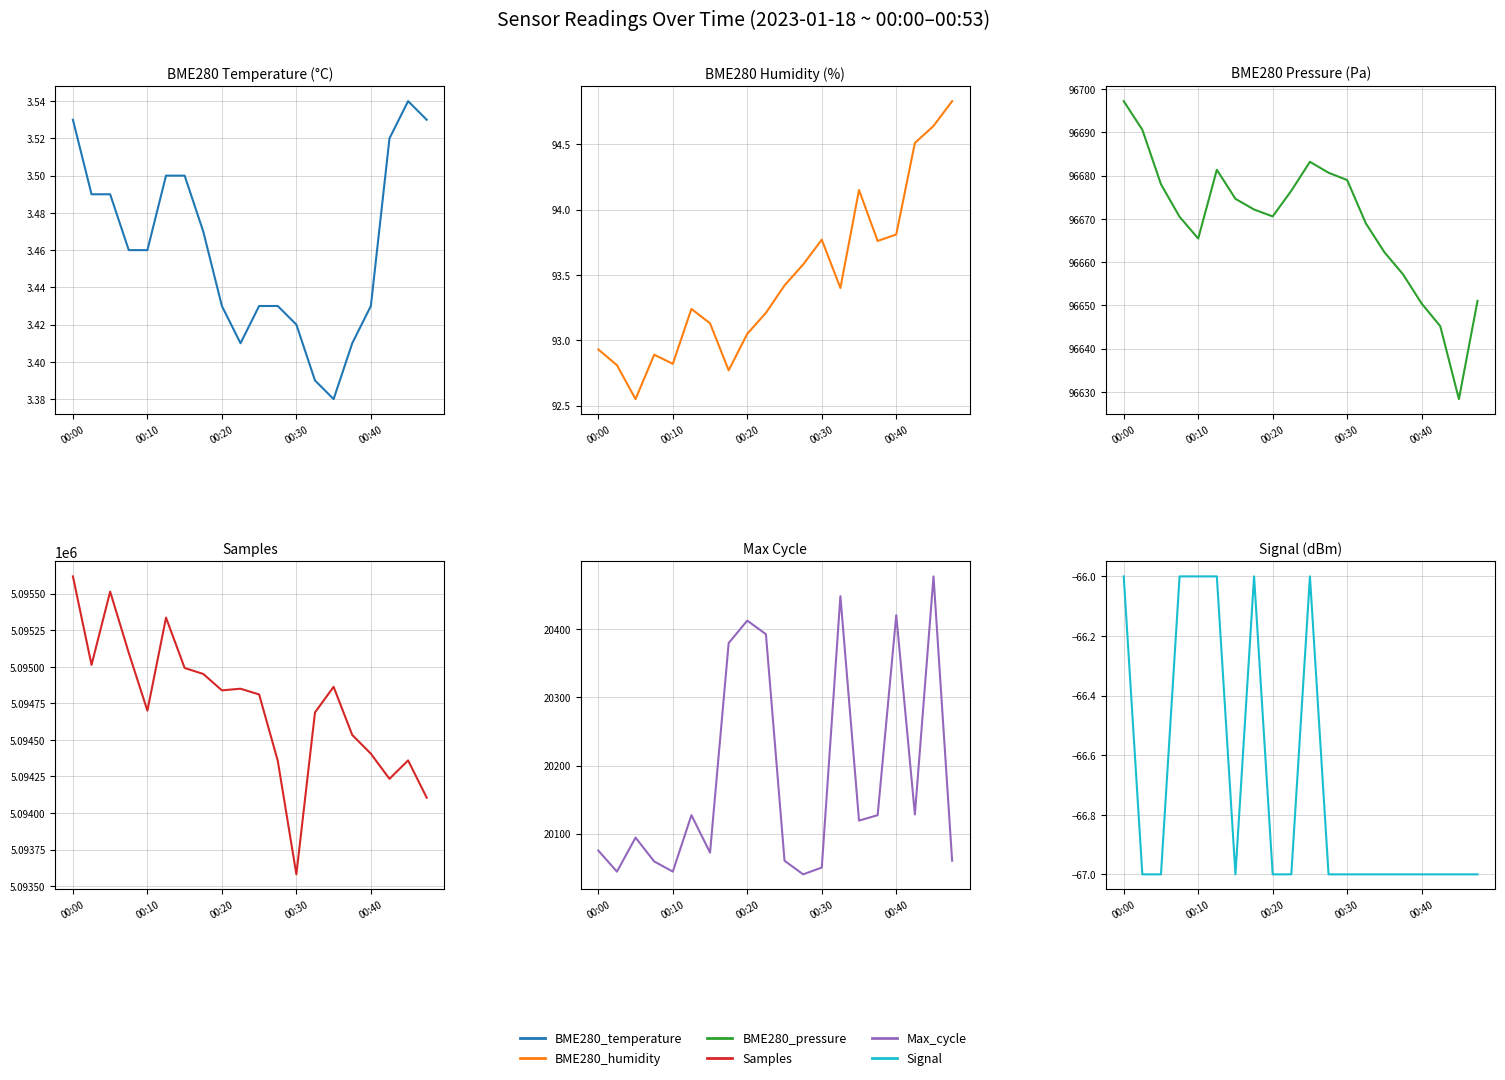

At which category is the sum across all series the highest?

00:00